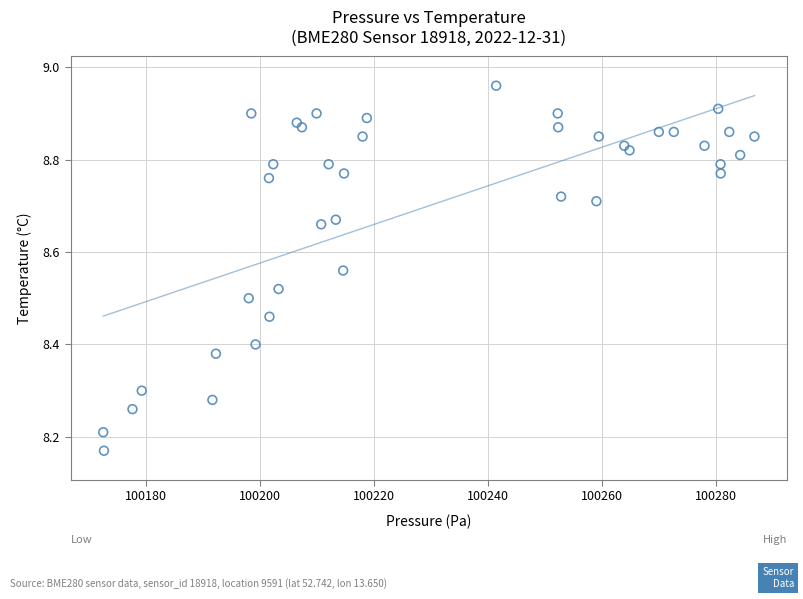

What is the range of X values (max minus min)?

114.1